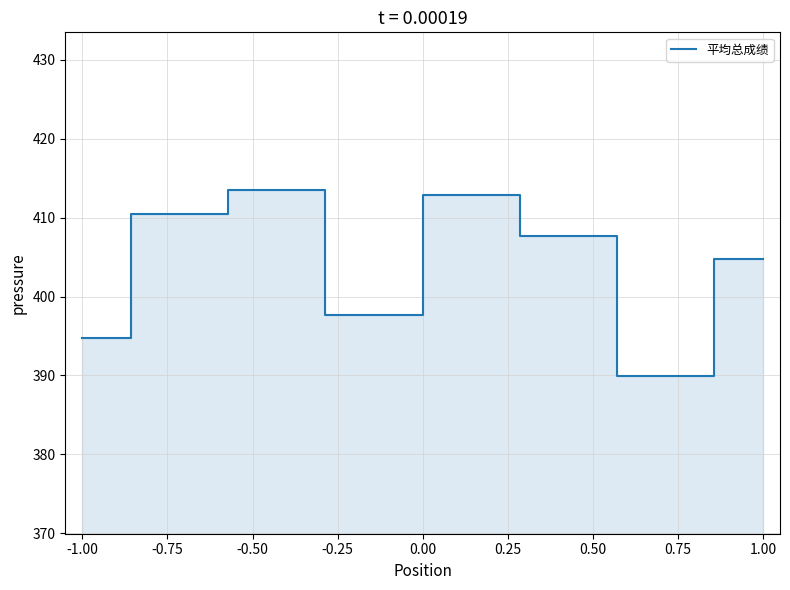

What is the sum of all values?

3231.7